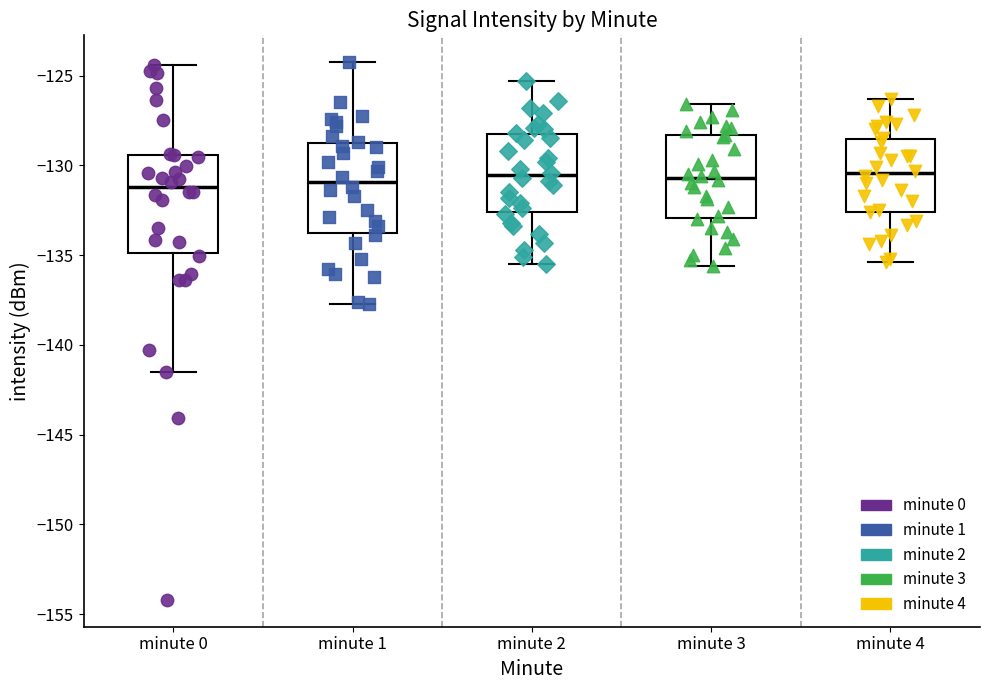

Reading left to right, read every box against the y-axis: the position of its median line, the range the box covers, and the ends of its whiskers. The values are not printed on the chart, so give them approximately, as read against the axis.

minute 0: median -131.0, box -135.0 to -129.5, whiskers -141.5 to -124.5
minute 1: median -131.0, box -134.0 to -128.5, whiskers -137.5 to -124.5
minute 2: median -130.5, box -132.5 to -128.5, whiskers -135.5 to -125.5
minute 3: median -130.5, box -133.0 to -128.5, whiskers -135.5 to -126.5
minute 4: median -130.5, box -132.5 to -128.5, whiskers -135.5 to -126.5